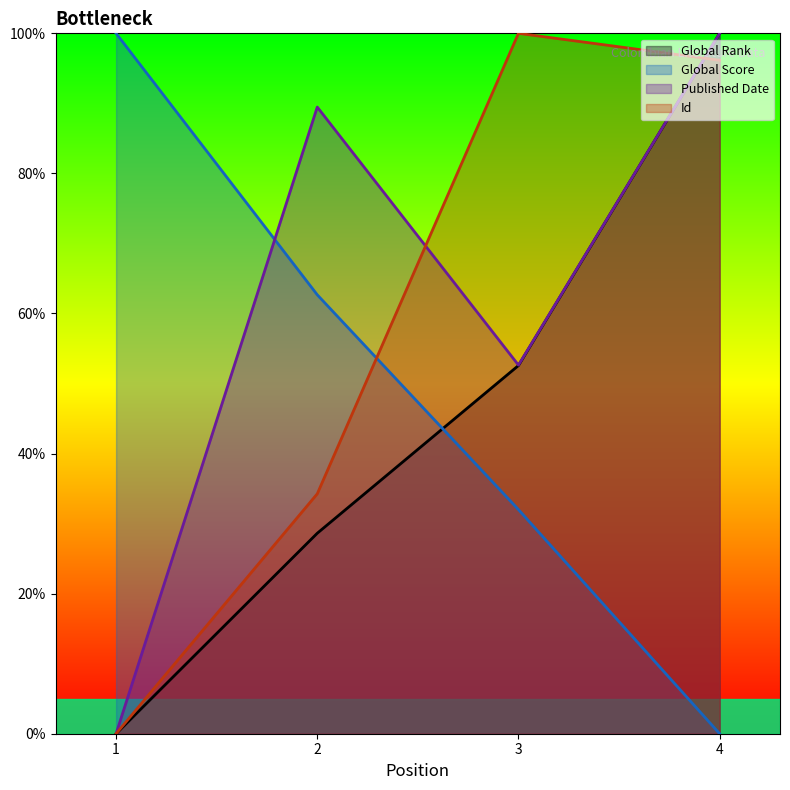

Does the chart have visible grid lines?

No